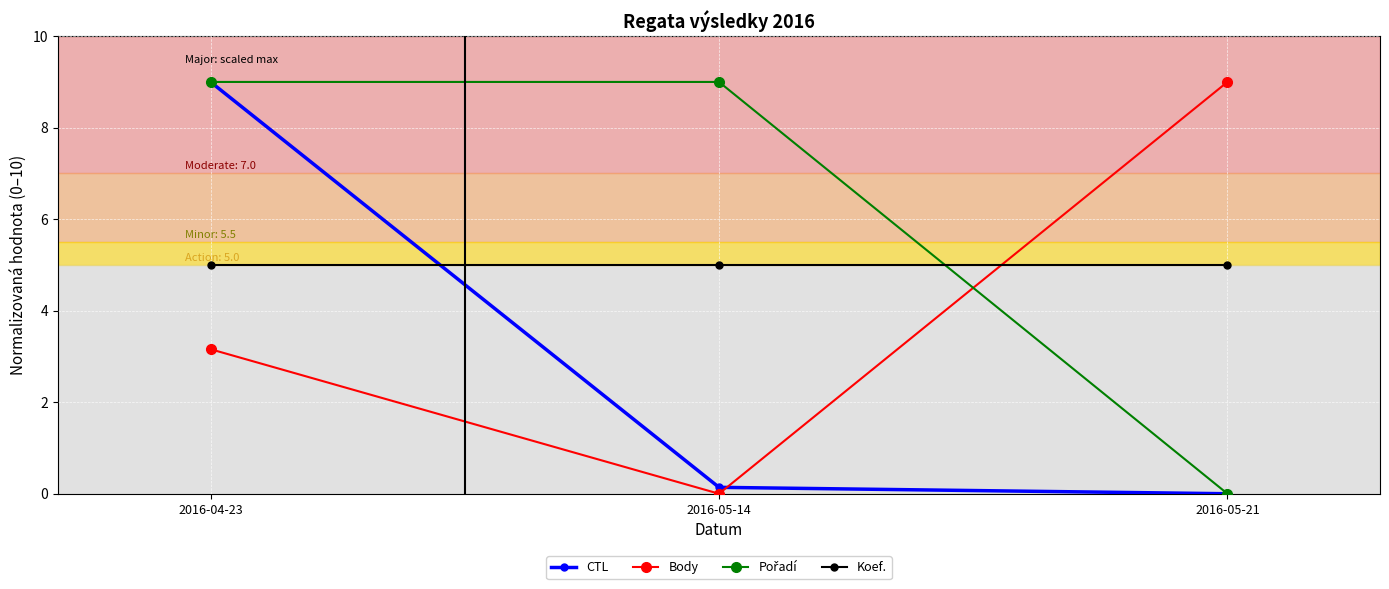

What is the difference between the highest and lowest values at 2016-05-14?

9.0